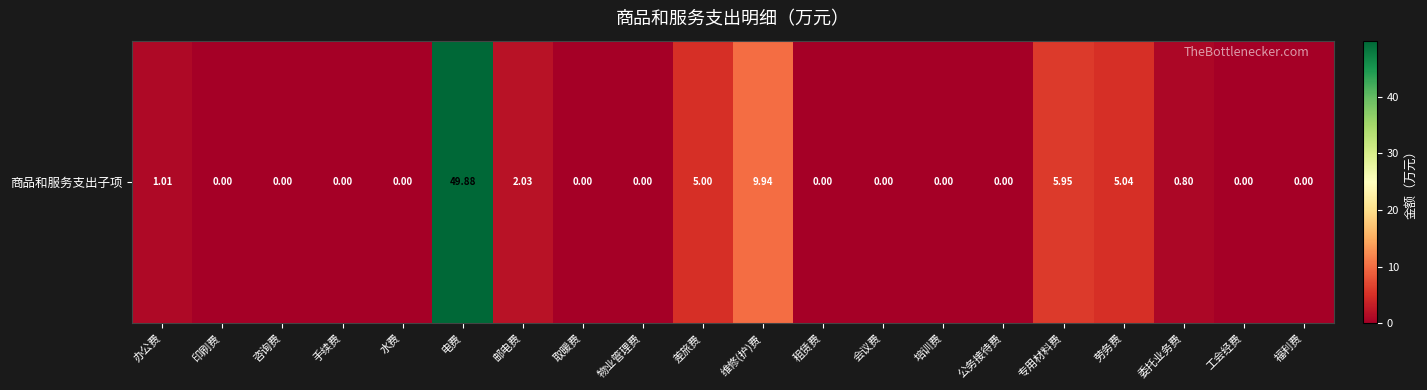

Which category has the lowest value across all series?

印刷费